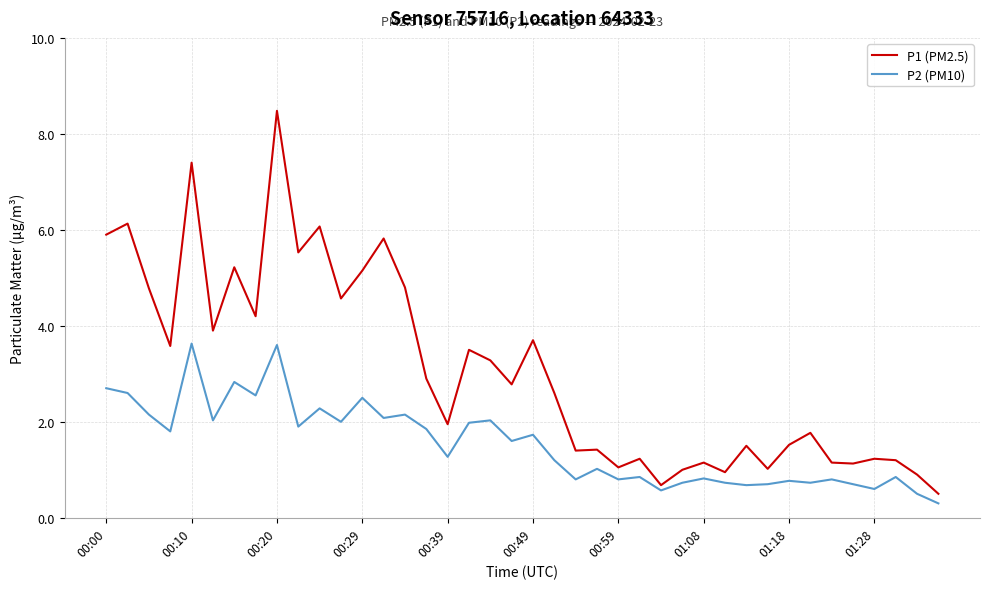

Which series has the widest spread of values?

P1 (PM2.5)